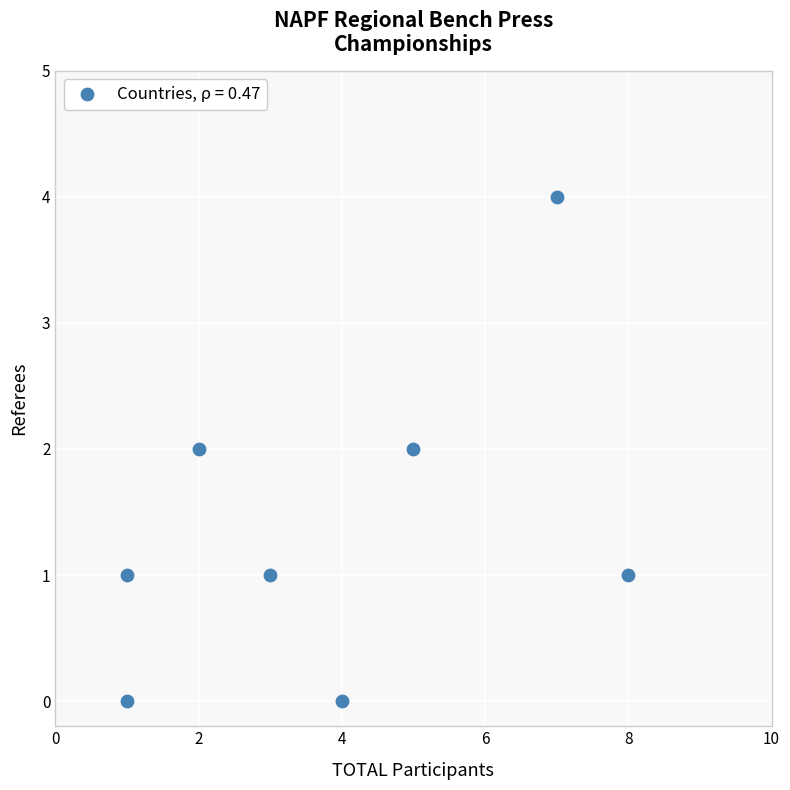

What is the range of Y values (max minus min)?

4